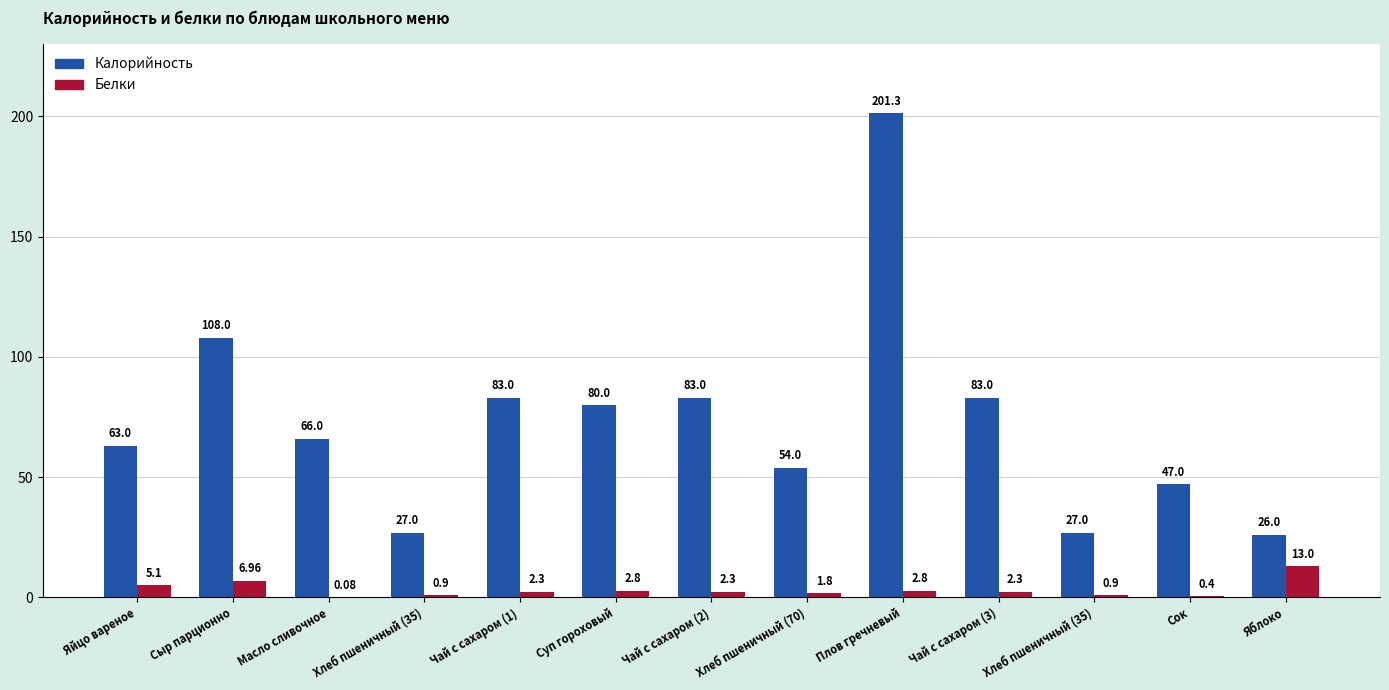

What is the lowest value of the Калорийность series?

26.0